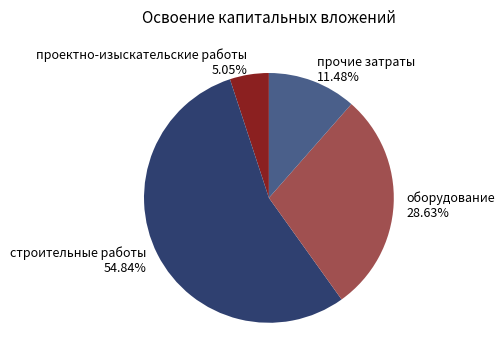

To the nearest percent, what is the difference between the largest and smallest slice percentages?

50%